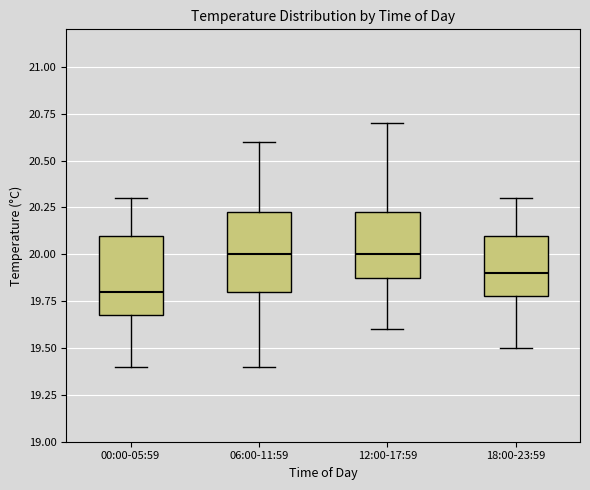

Reading left to right, transcribe this box plot: for each box, give where its median line is, the range the box spans, and where its two whiskers end, as read against the y-axis. The values are not printed on the chart, so give them approximately, as read against the axis.

00:00-05:59: median 19.80, box 19.70 to 20.10, whiskers 19.40 to 20.30
06:00-11:59: median 20.00, box 19.80 to 20.25, whiskers 19.40 to 20.60
12:00-17:59: median 20.00, box 19.90 to 20.25, whiskers 19.60 to 20.70
18:00-23:59: median 19.90, box 19.80 to 20.10, whiskers 19.50 to 20.30